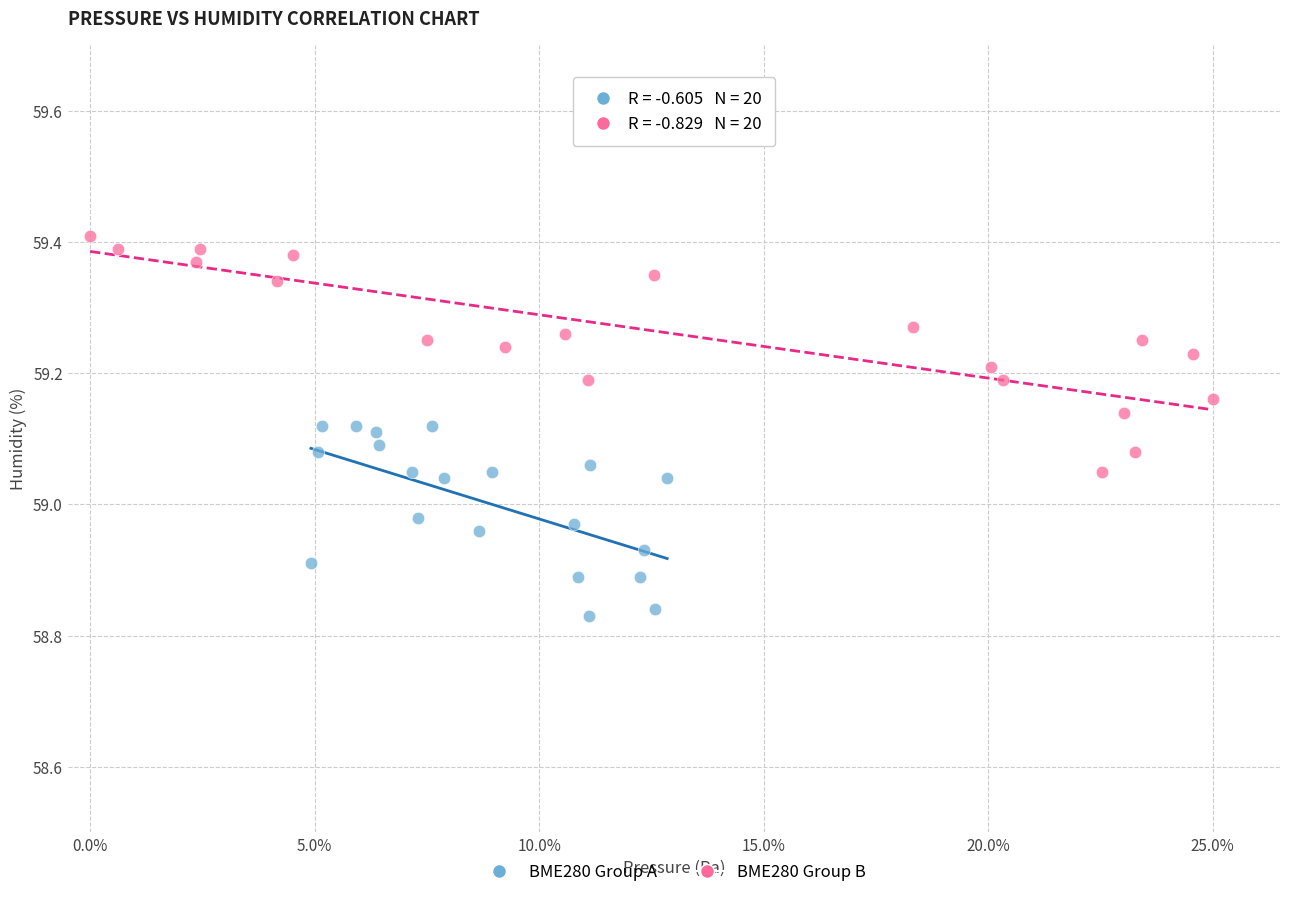

Which series contains the highest Y value?

BME280 Group B